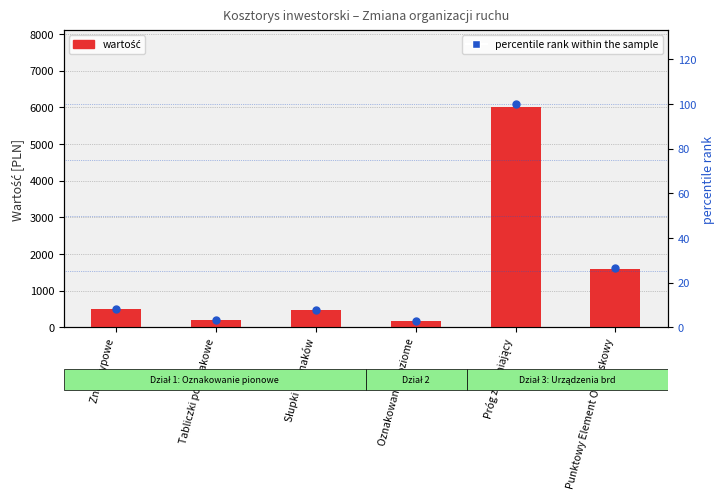

Which series reaches the maximum Y coordinate?

wartość